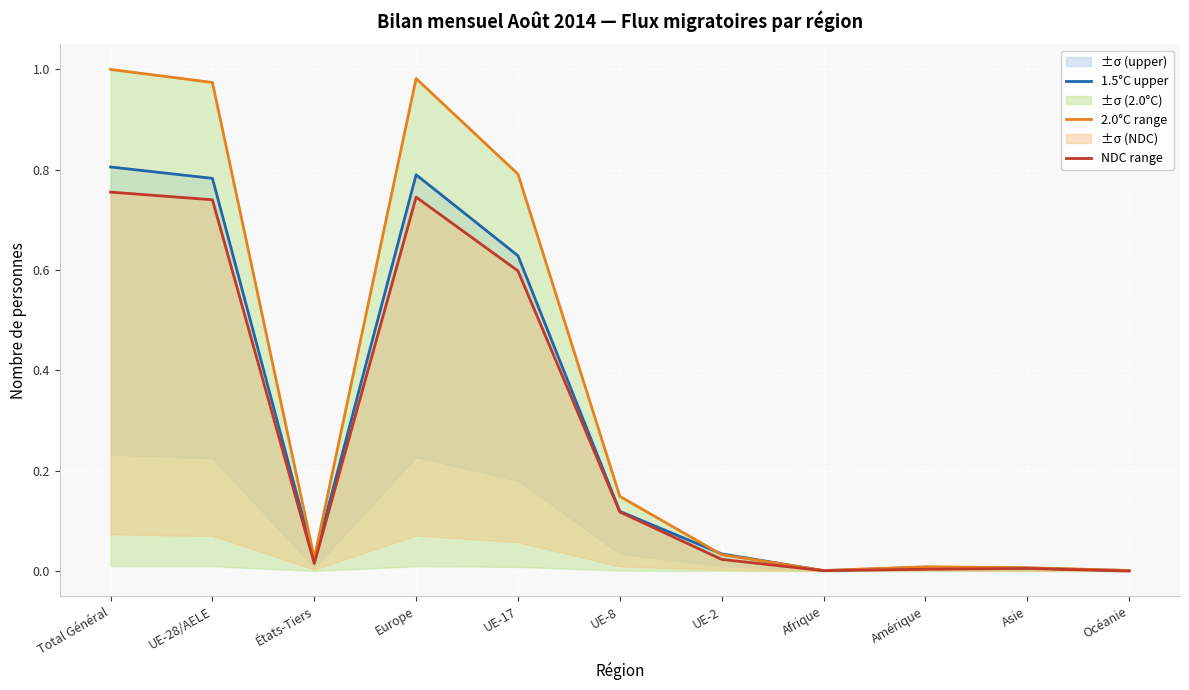

At which category is the sum across all series the highest?

Total Général